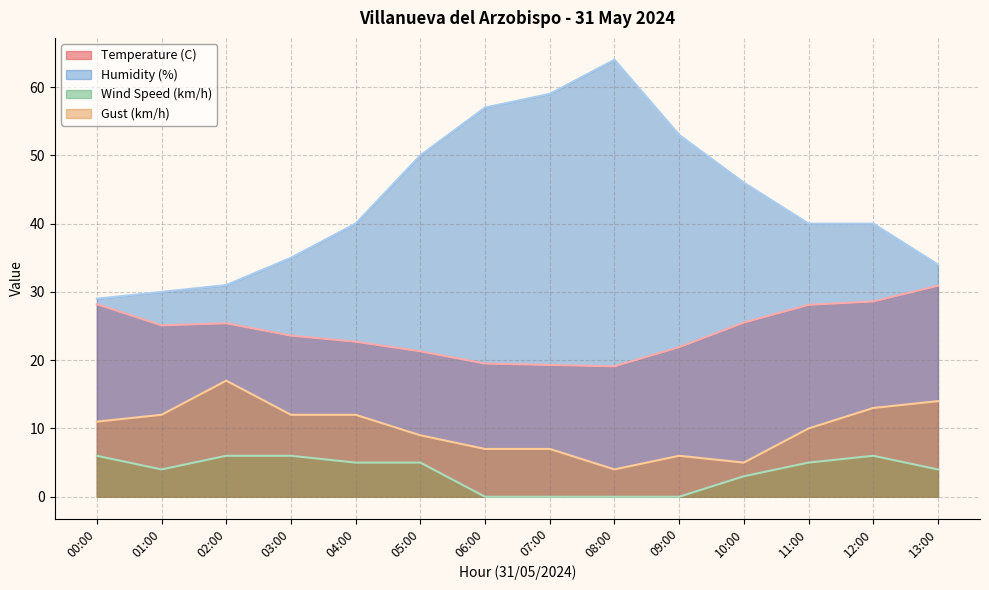

What are all the series names shown in the legend?

Temperature (C), Humidity (%), Wind Speed (km/h), Gust (km/h)